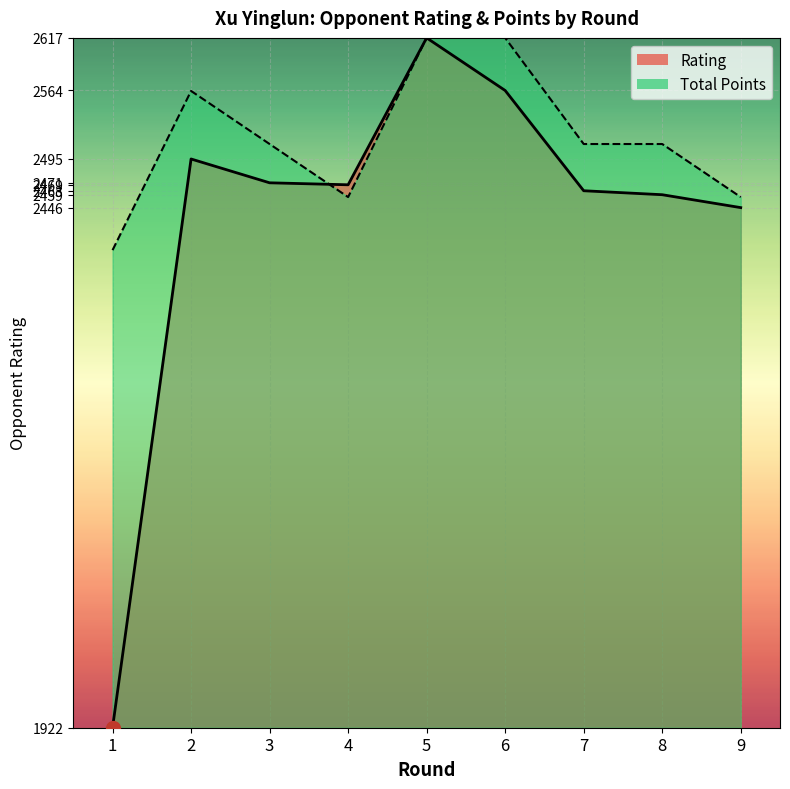

At which label does Rating first exceed 2217?

2